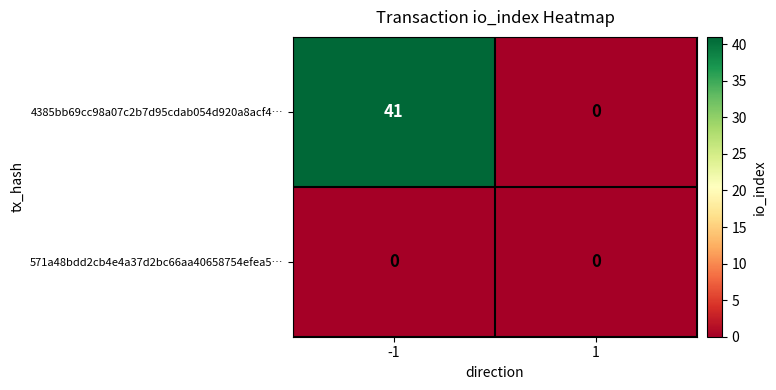

Reading left to right, list all the values displayed in this chart.

4385bb69cc98a07c2b7d95cdab054d920a8acf4…: -1=41	1=0
571a48bdd2cb4e4a37d2bc66aa40658754efea5…: -1=0	1=0